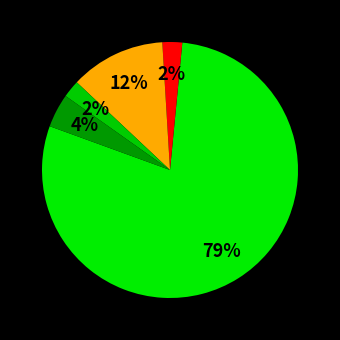

How many slices are in this pie chart?

5